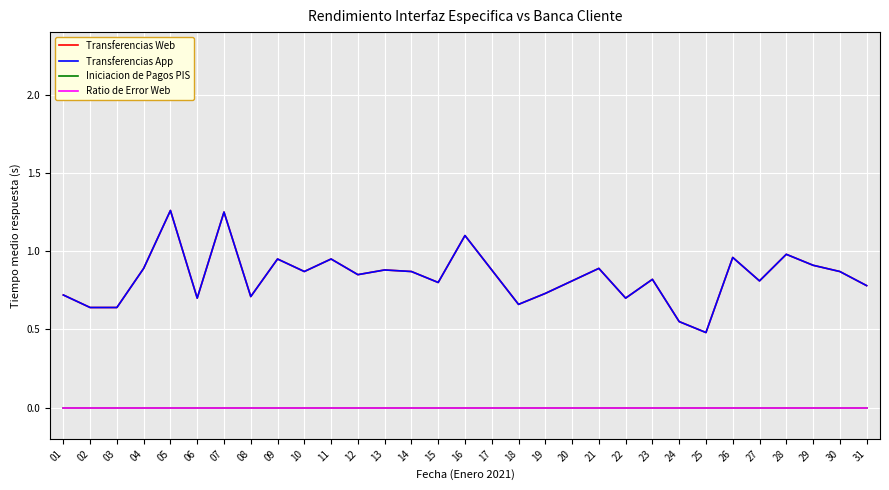

List the labels in order of Ratio de Error Web value, largest first.

01, 02, 03, 04, 05, 06, 07, 08, 09, 10, 11, 12, 13, 14, 15, 16, 17, 18, 19, 20, 21, 22, 23, 24, 25, 26, 27, 28, 29, 30, 31